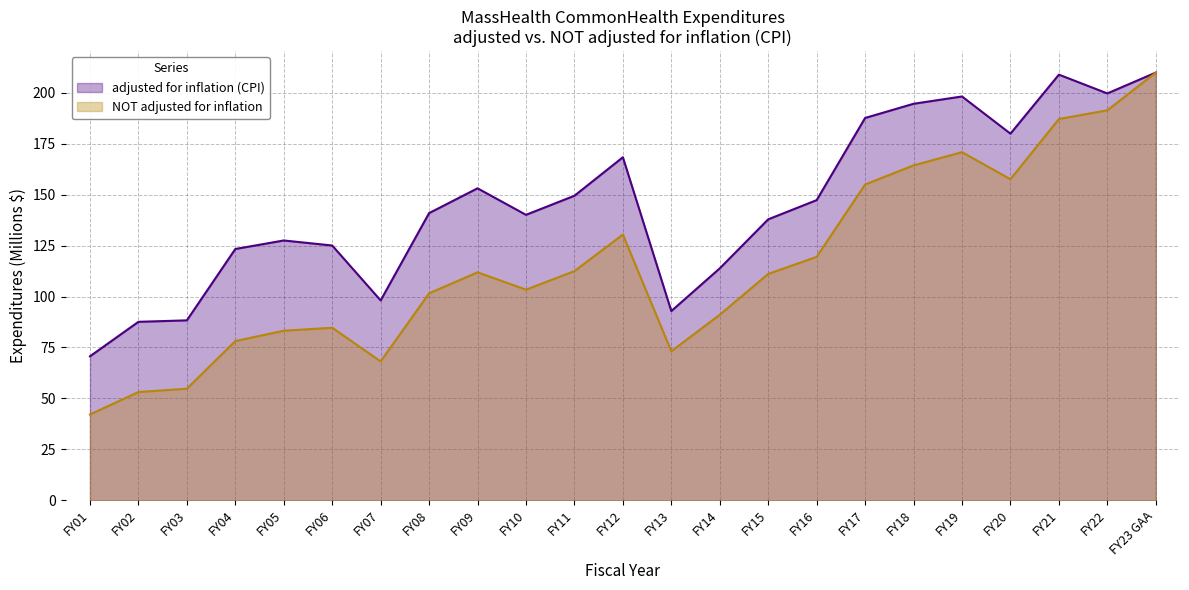

Is it true that adjusted for inflation (CPI) equals 168.4 at FY12?

True